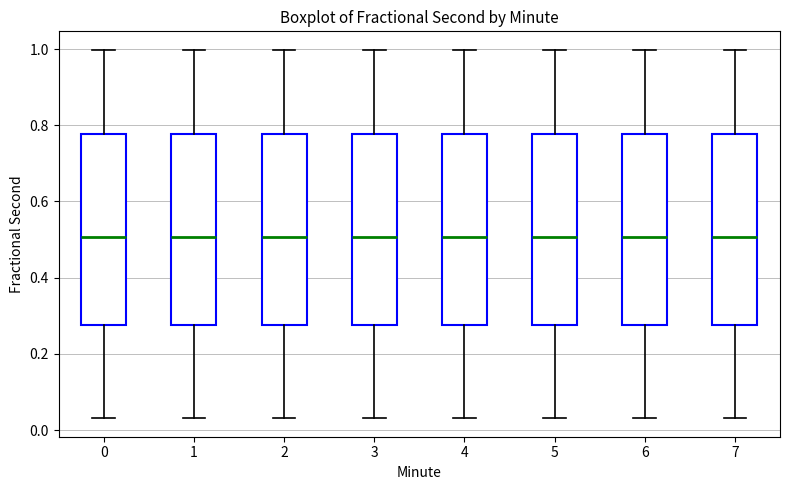

Where is the lower edge of the box at x = 1 on the y-axis? The values are not printed on the chart, so give them approximately, as read against the axis.

0.28